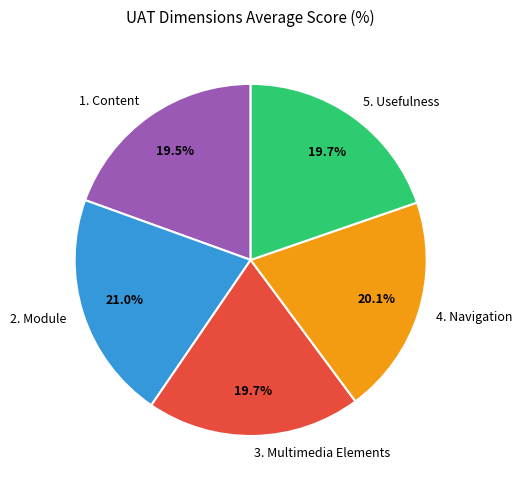

Is it true that 4. Navigation is 34% of the pie?

False